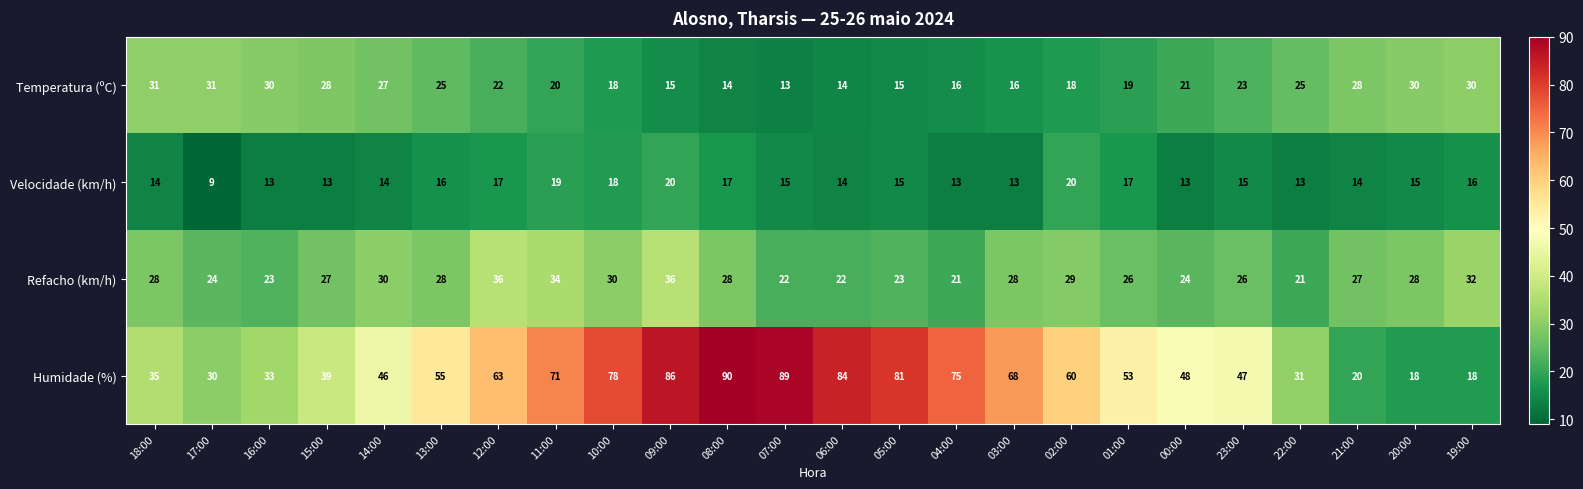

Is it true that Velocidade (km/h) equals 25 at 23:00?

False